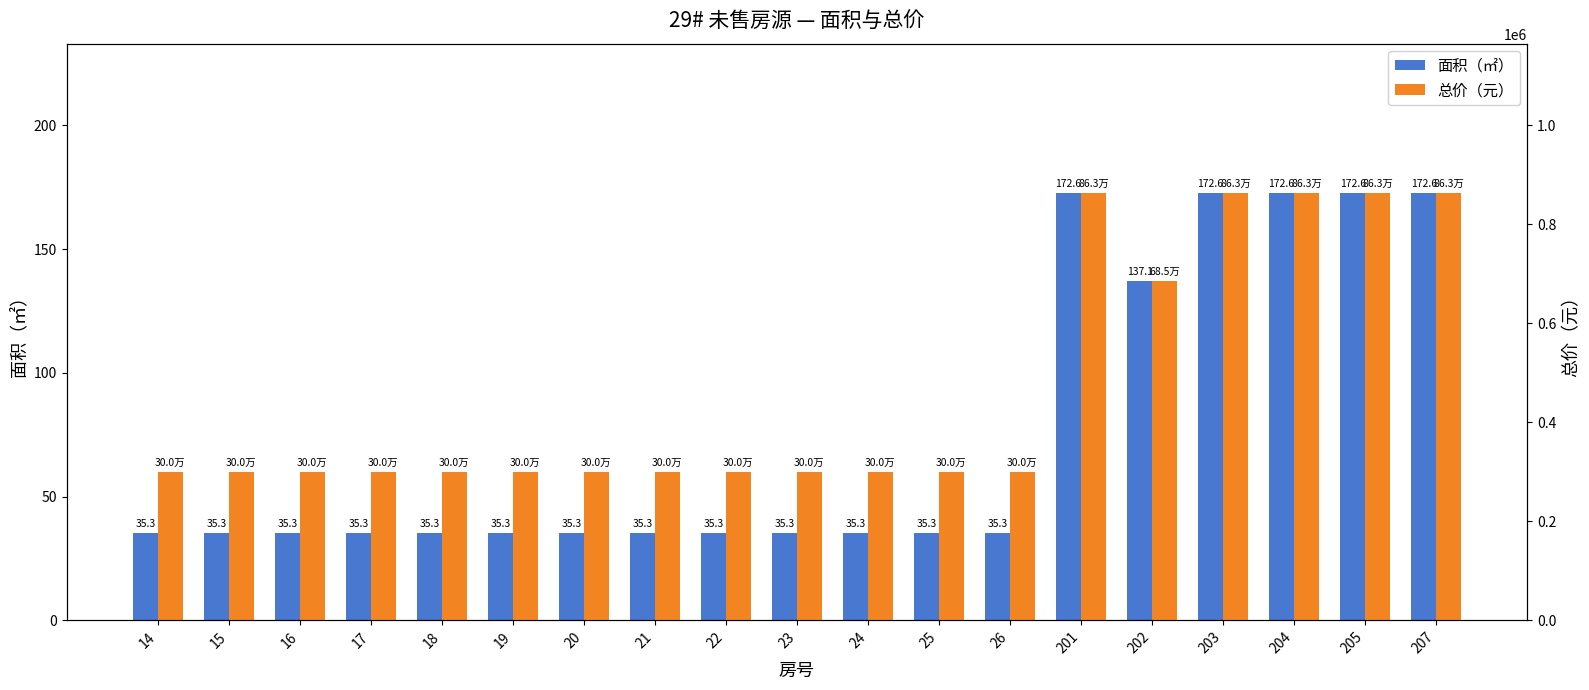

Which series has the widest spread of values?

总价（元）